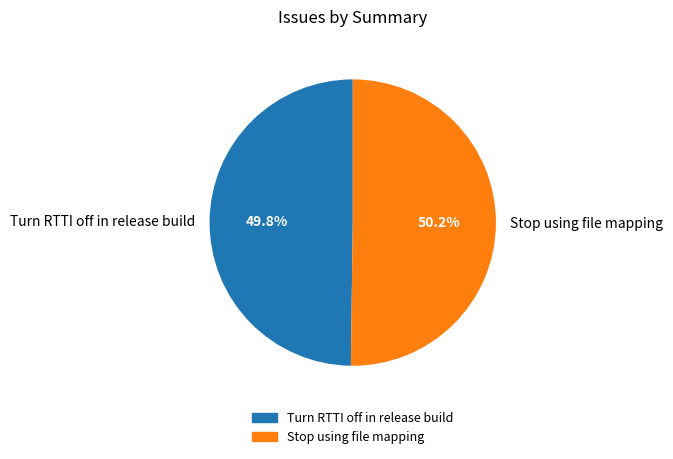

Approximately how many times larger is the value at Turn RTTI off in release build compared to Stop using file mapping?

1.0